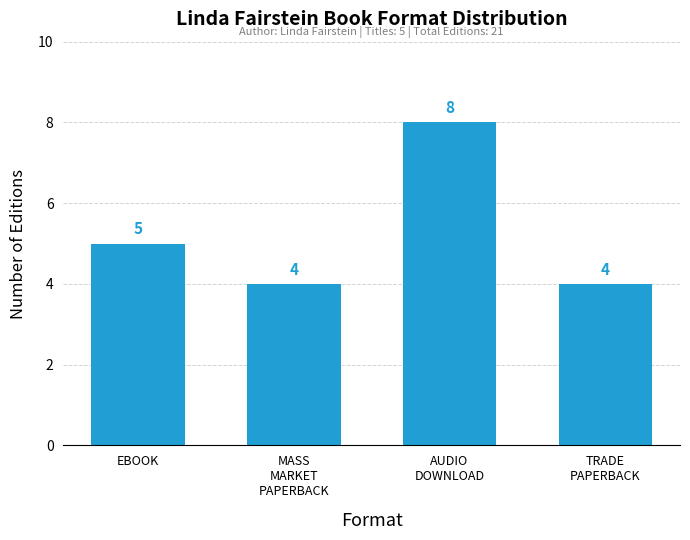

At which label is the value closest to 6?

EBOOK